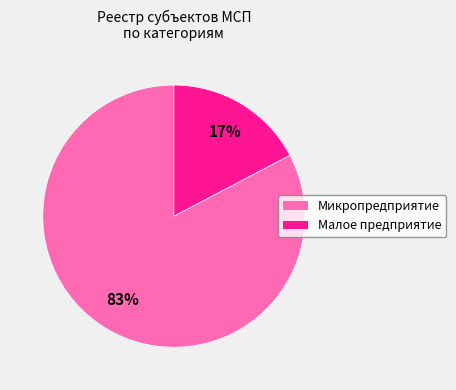

How many segments does this pie chart have?

2